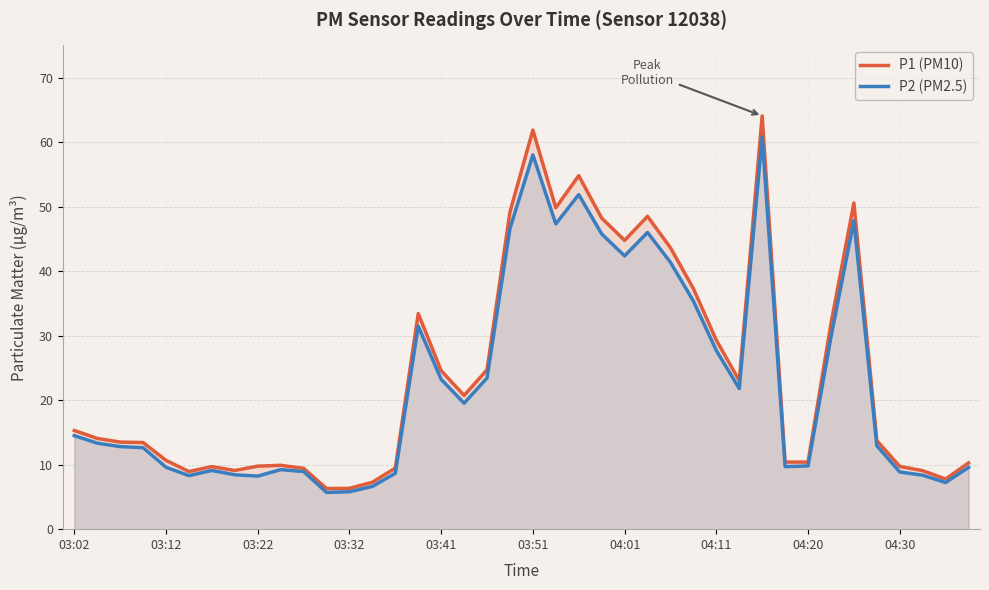

What is the sum of all P2 (PM2.5) values?

908.6